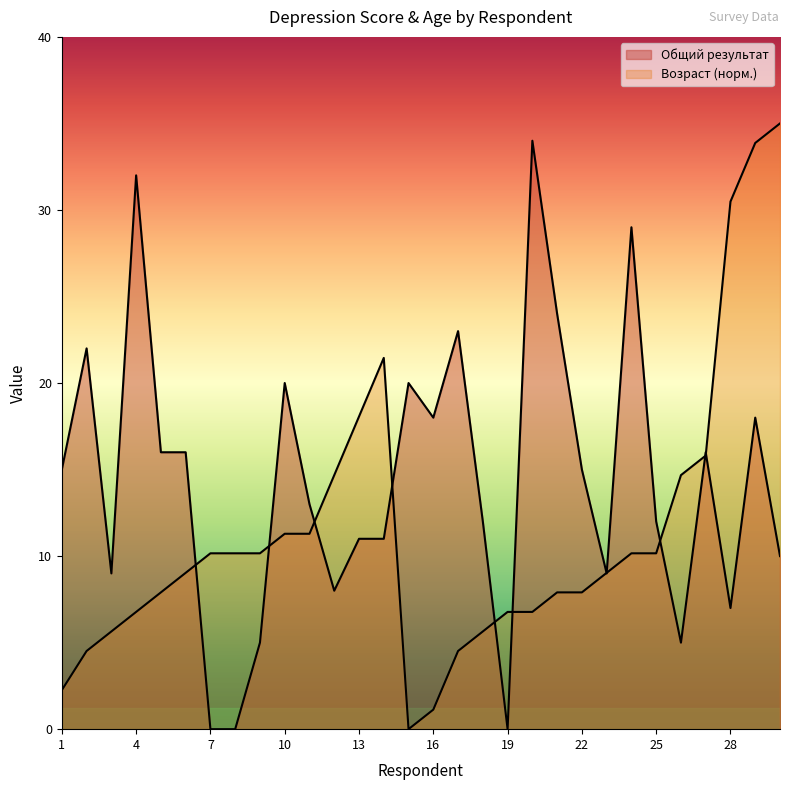

How many interior local valleys does the Общий результат series have?

7